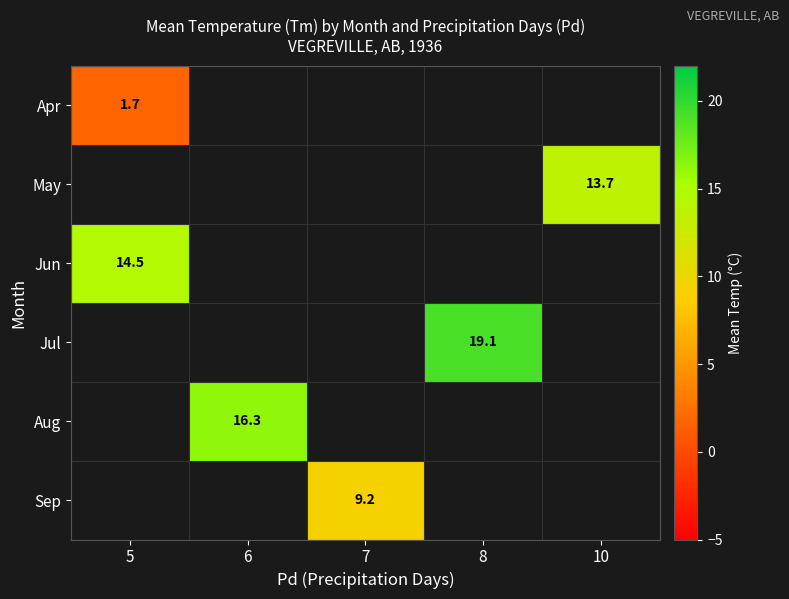

Count the number of categories in the chart.

5